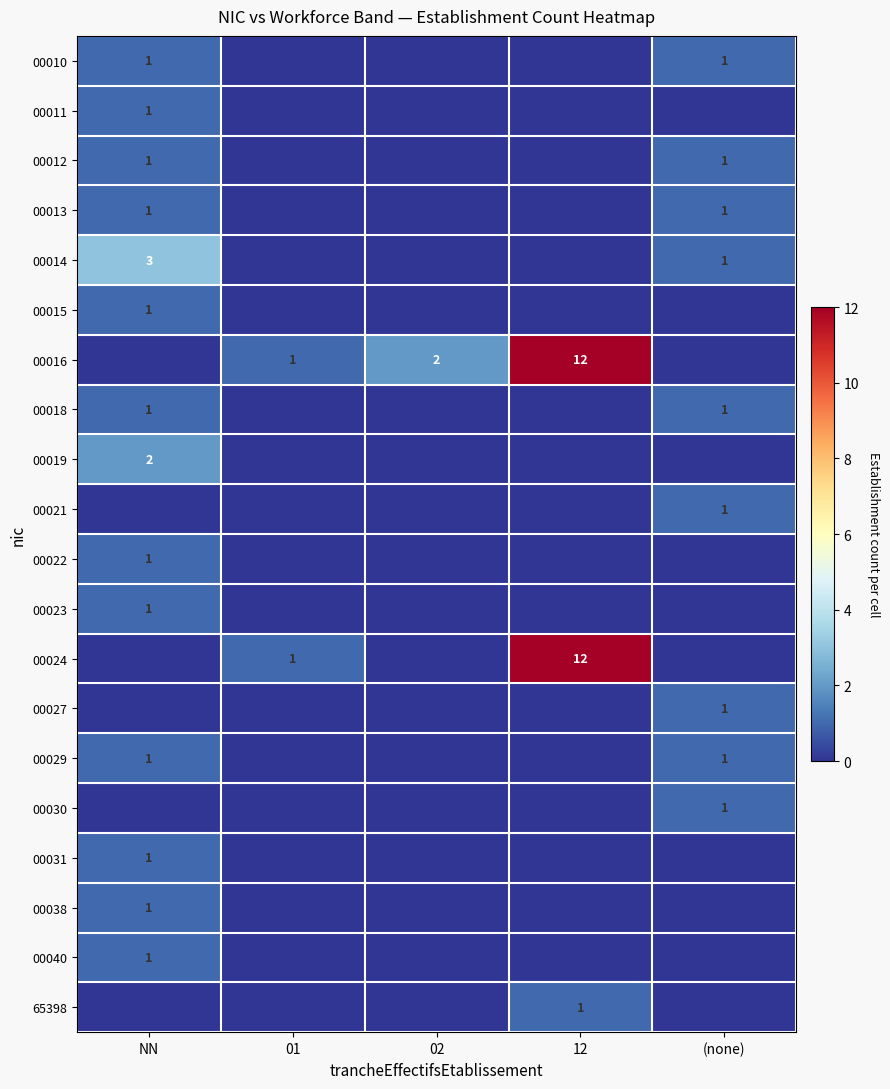

The 00011 series shows 2 at NN. True or false?

False